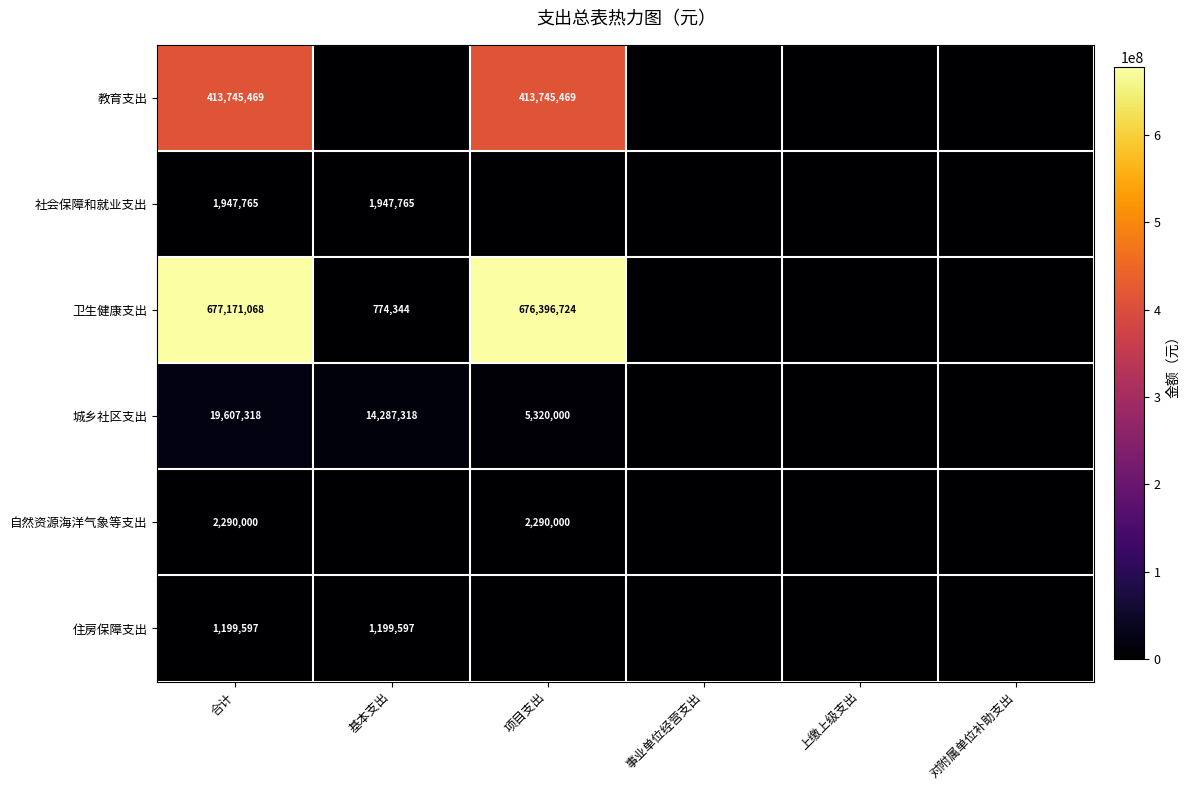

The value of 社会保障和就业支出 at 合计 is 2821669. True or false?

False